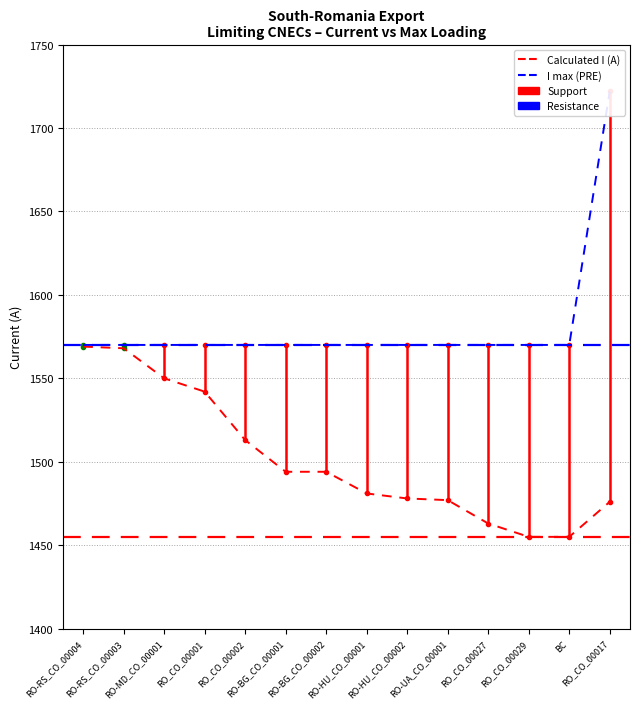

True or false: Calculated I (A) and I max (PRE) cross at least once.

False